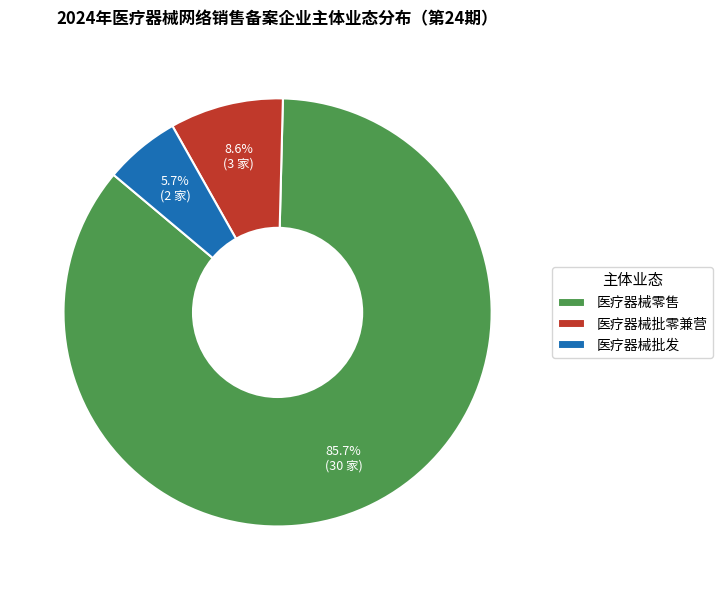

What is the largest slice in the pie chart?

医疗器械零售